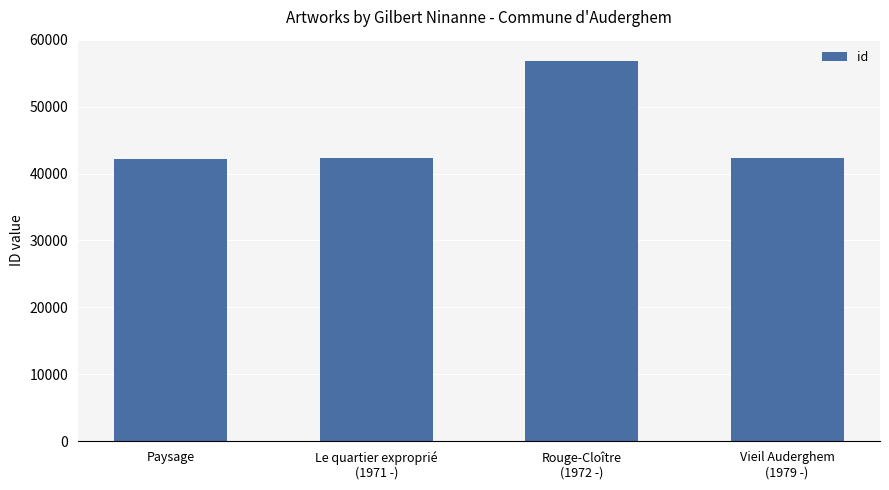

What is the greatest value displayed?

56802